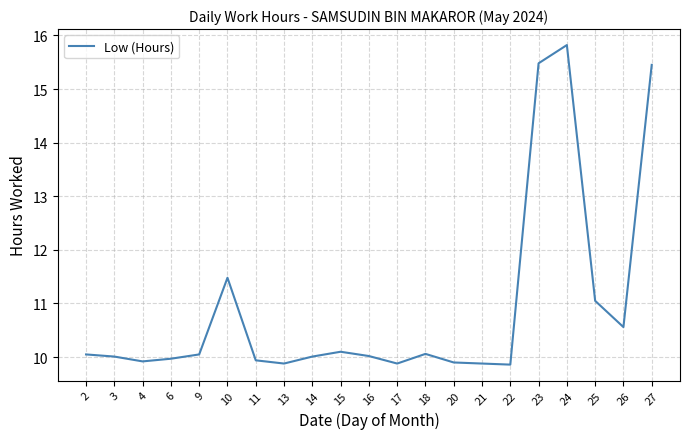

What is the approximate value at 20?

9.9